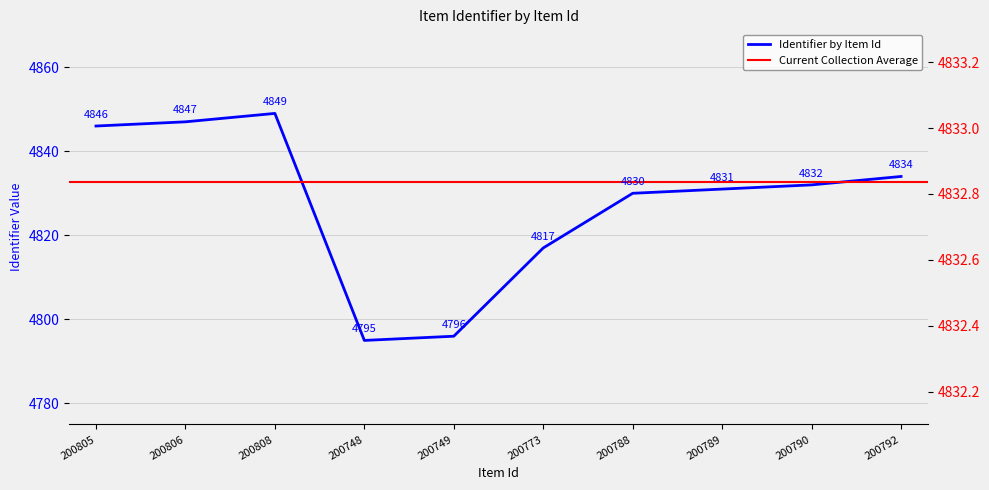

What is the sum of all values?

48277